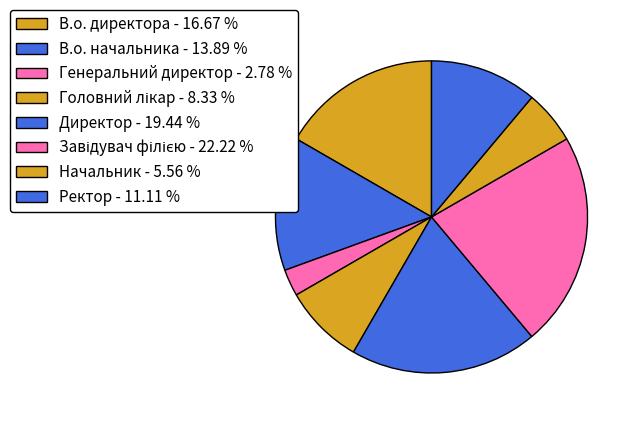

How many segments does this pie chart have?

8